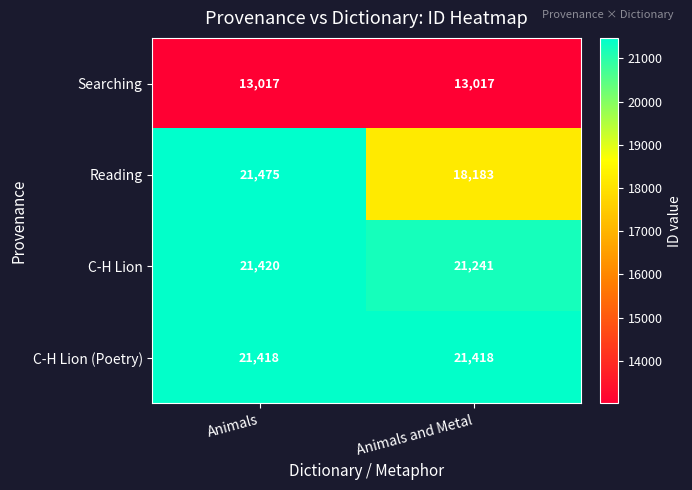

Reading right to left, extract all data points from this chart.

Searching: Animals and Metal=13017	Animals=13017
Reading: Animals and Metal=18183	Animals=21475
C-H Lion: Animals and Metal=21241	Animals=21420
C-H Lion (Poetry): Animals and Metal=21418	Animals=21418